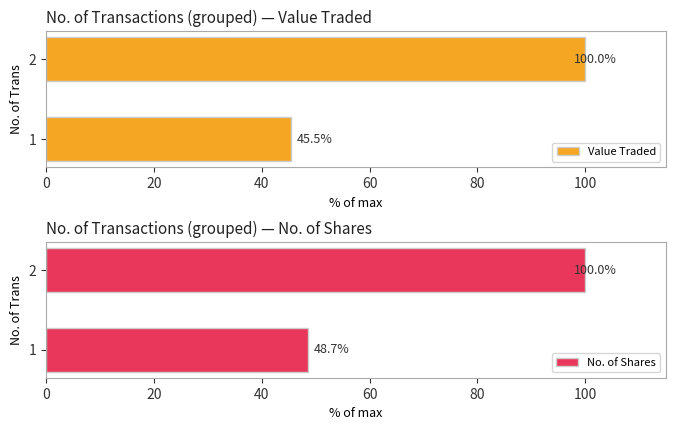

Reading left to right, transcribe all the data shown in this chart.

Value Traded: 45.5	100.0
No. of Shares: 48.7	100.0